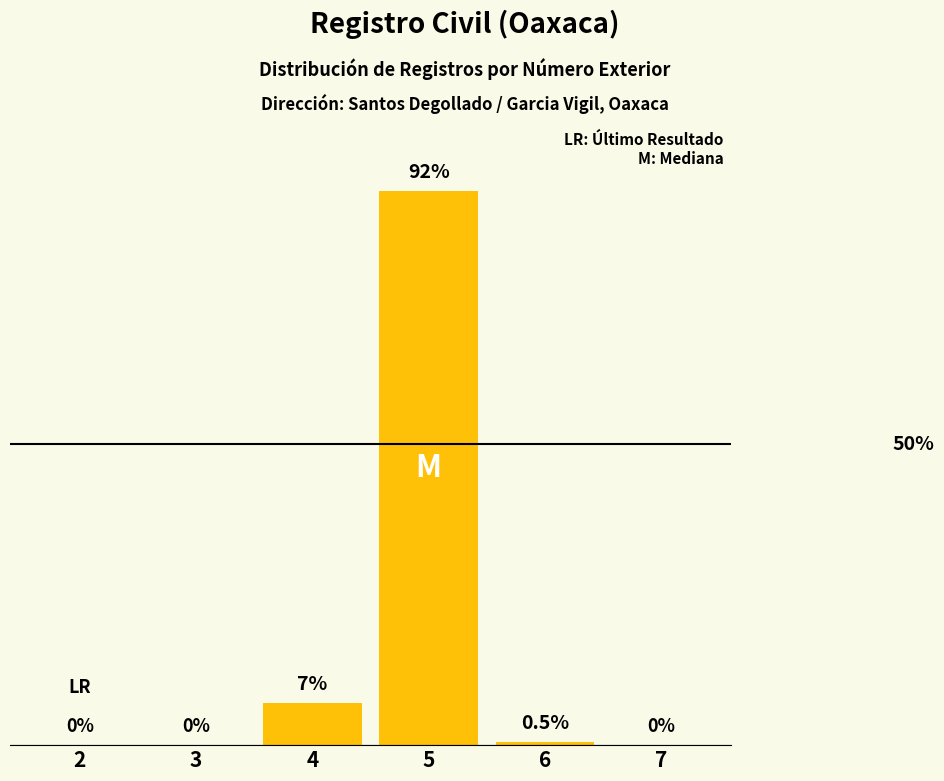

Are the bars horizontal?

No